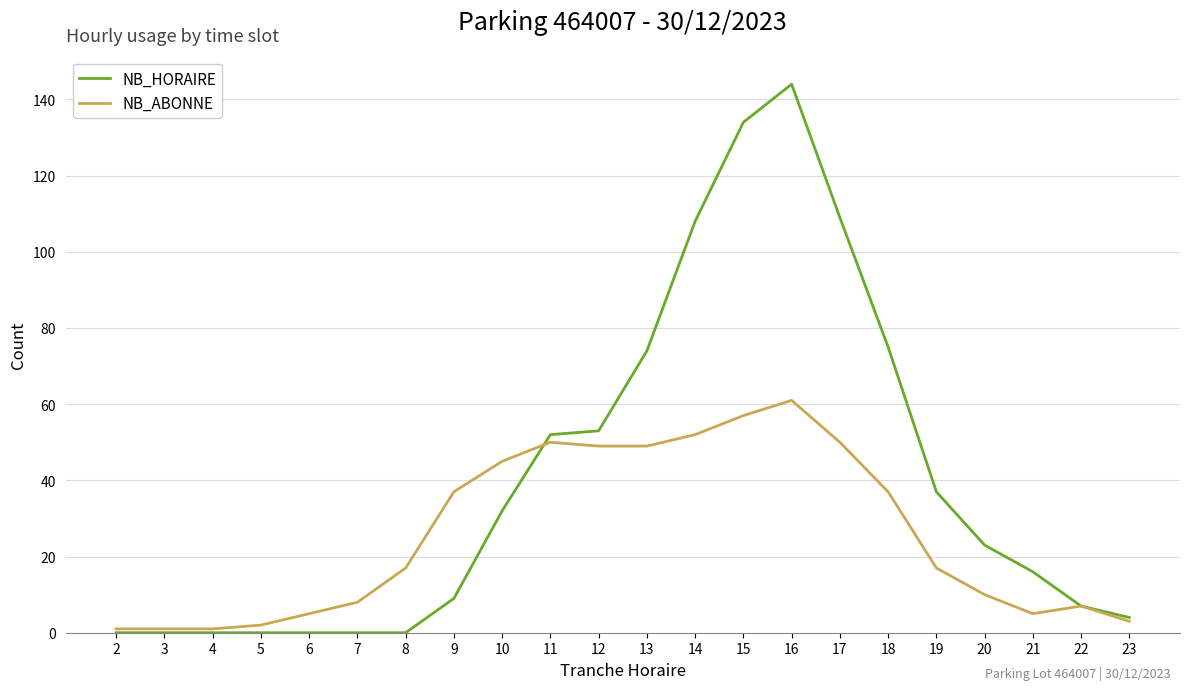

Rank the series by their average value, from highest to lowest.

NB_HORAIRE, NB_ABONNE